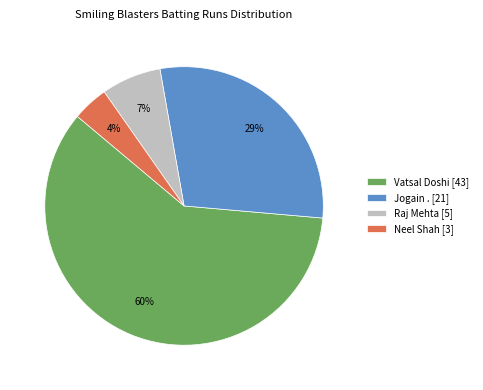

What is the largest slice in the pie chart?

Vatsal Doshi [43]